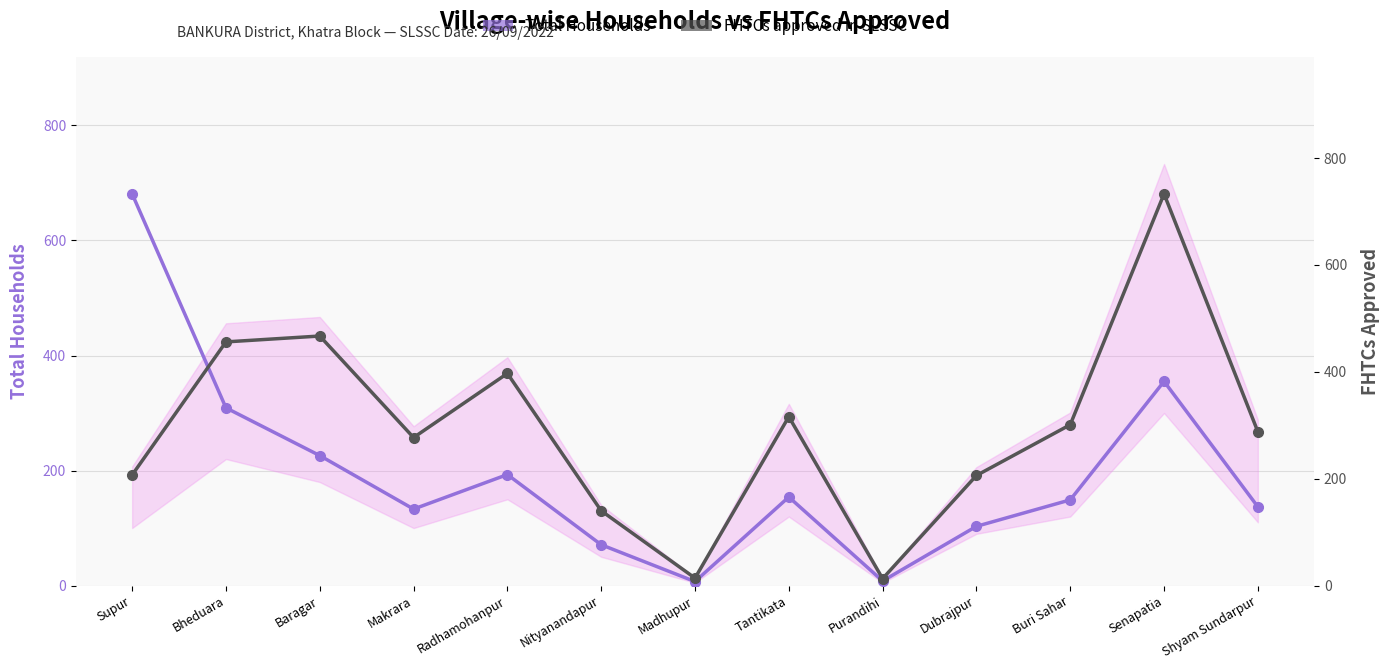

Where is FHTCs approved in SLSSC nearest to the value 373?

Radhamohanpur